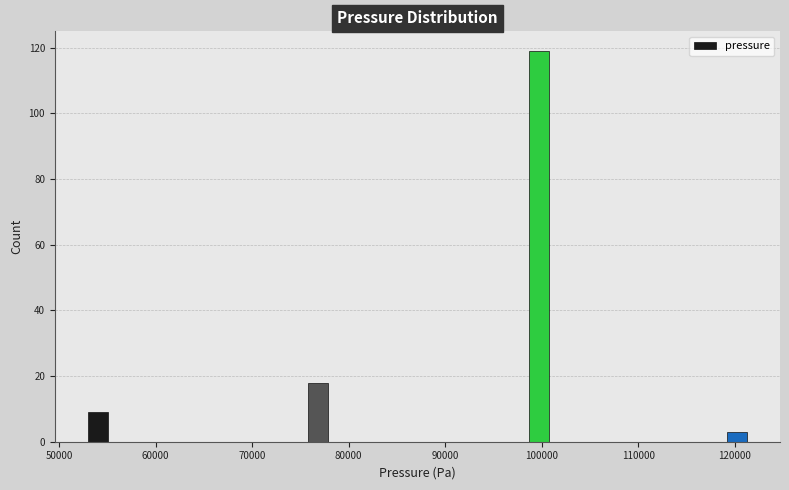

Around what value on the x-axis is the tallest bar? Give the approximate position of its centre, as read against the axis.

100000